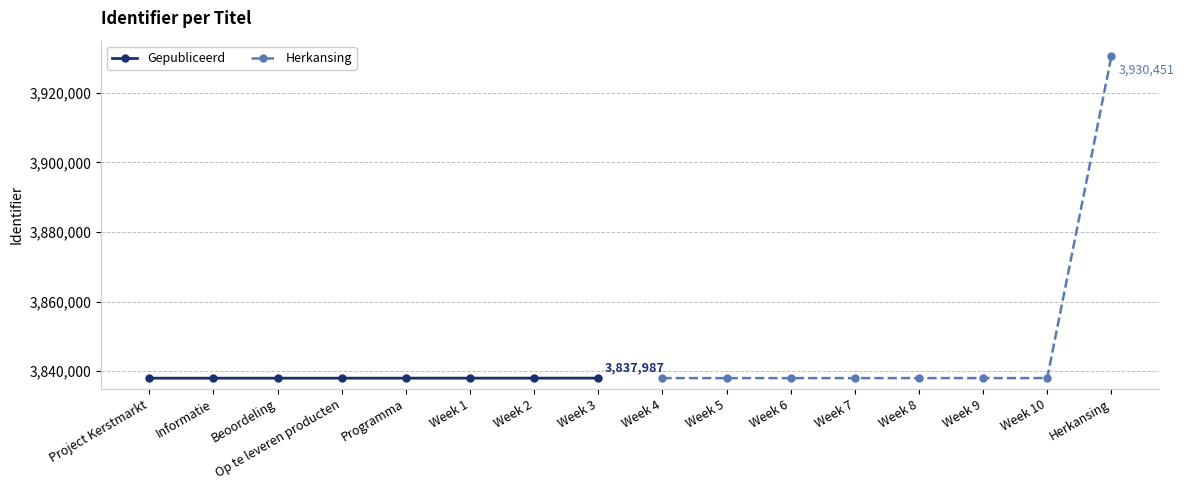

What is the value of the Herkansing point at the 3rd from the left?

3837993